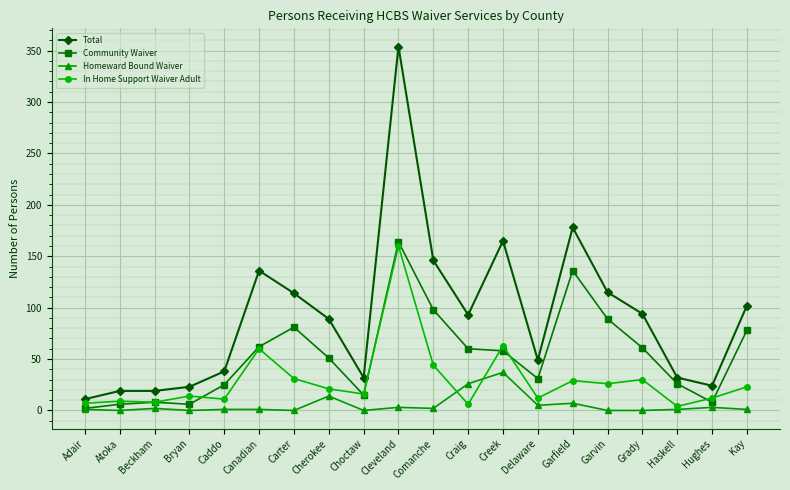

True or false: Homeward Bound Waiver and Total intersect in this chart.

False